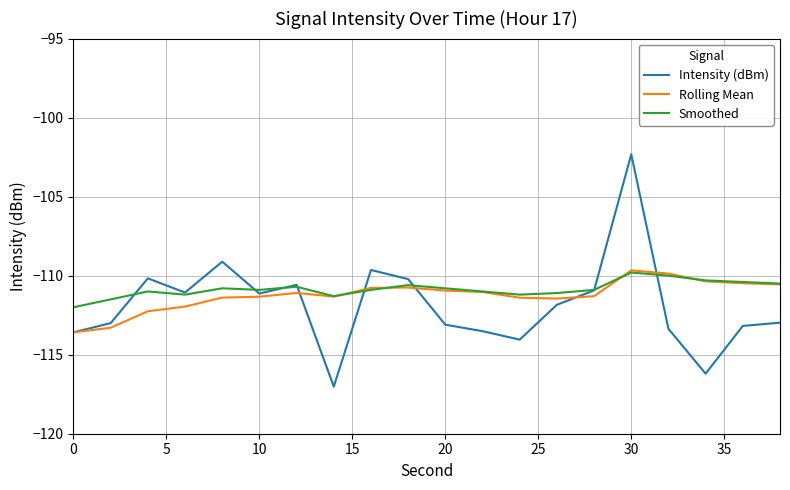

What is the maximum value for Intensity (dBm)?

-102.3